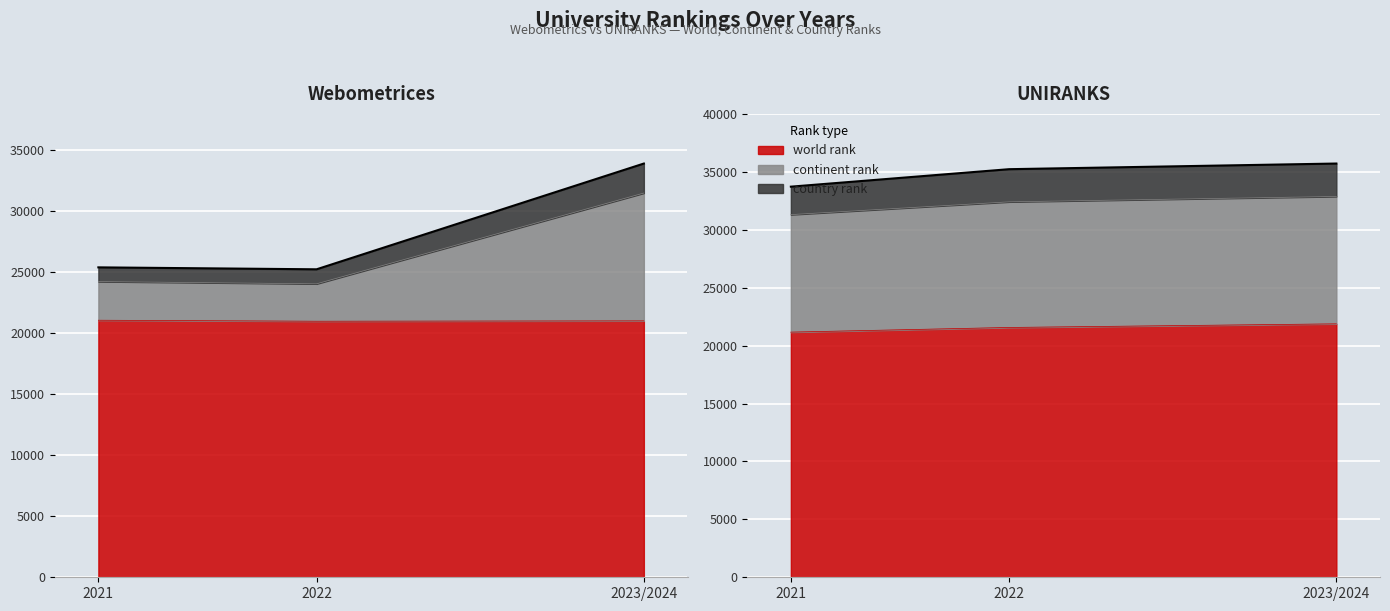

What is the difference between the second highest and minimum values in the country rank series?

184